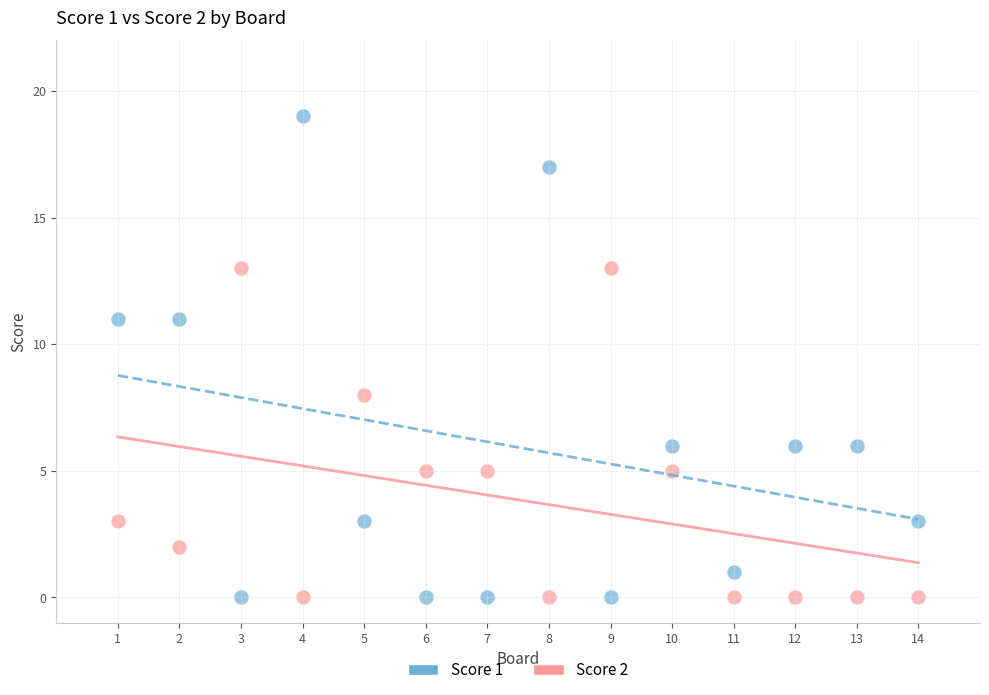

Across all data points, what is the range of Y values (max minus min)?

19